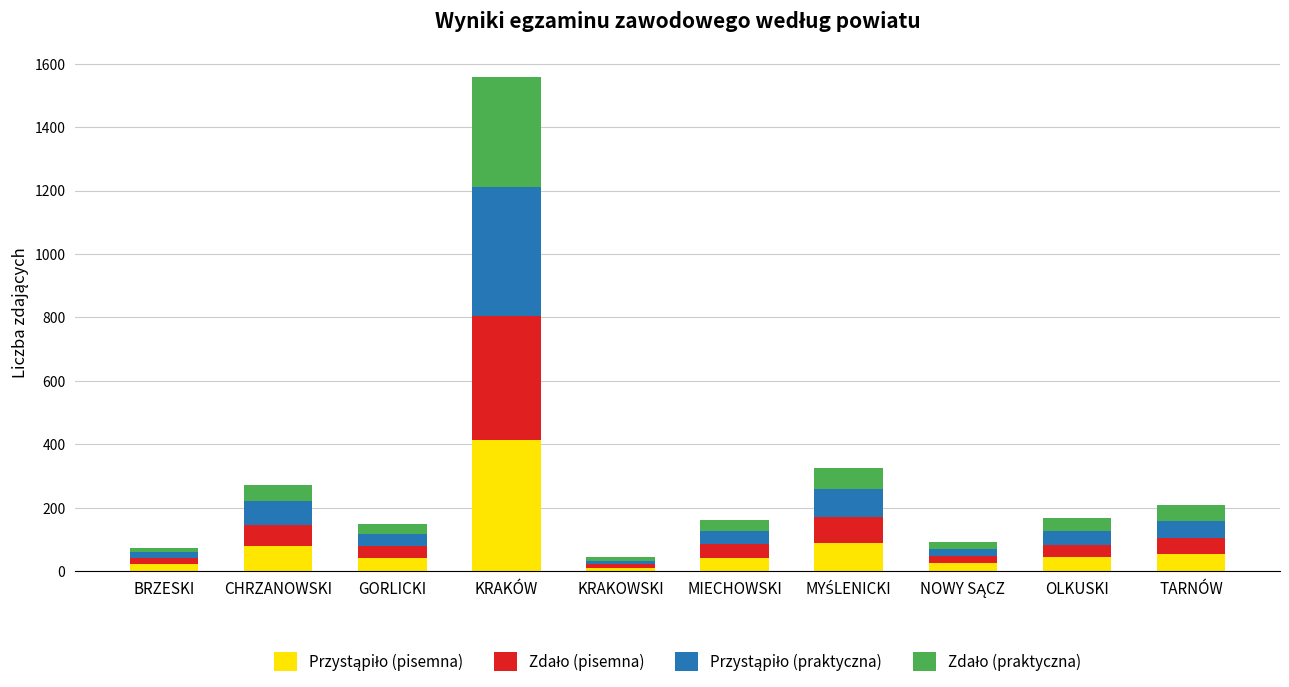

At which category is the sum across all series the highest?

KRAKÓW